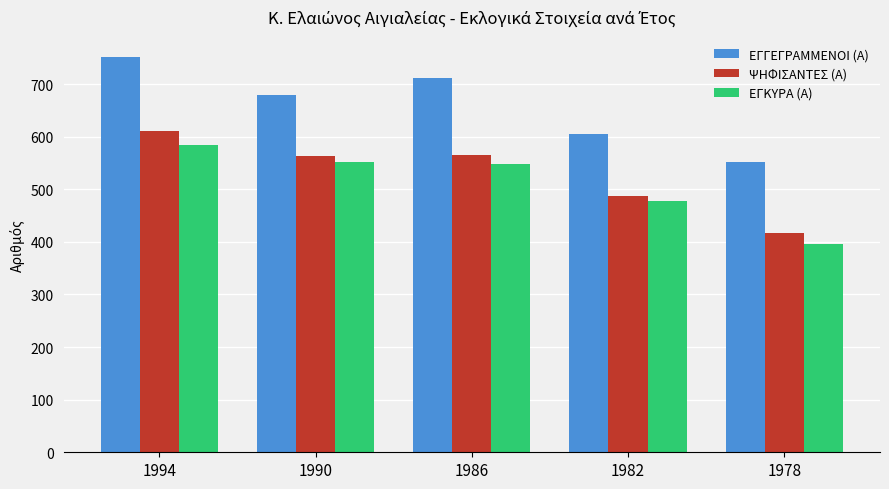

Does the chart contain stacked bars?

No